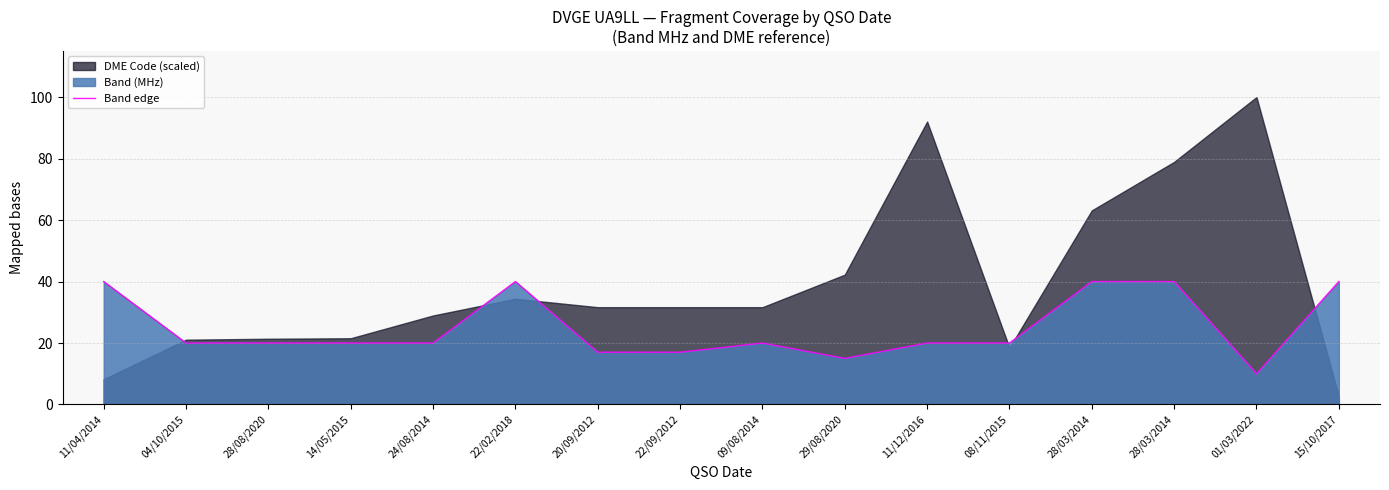

Does the chart display data point markers on the line(s)?

No